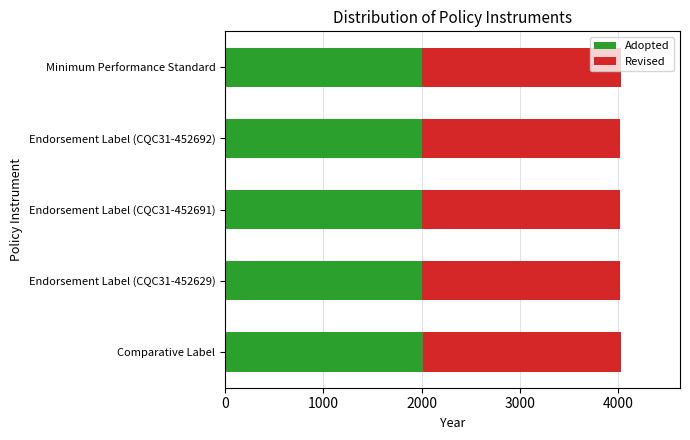

What is the difference between the maximum and minimum values in the Adopted series?

6